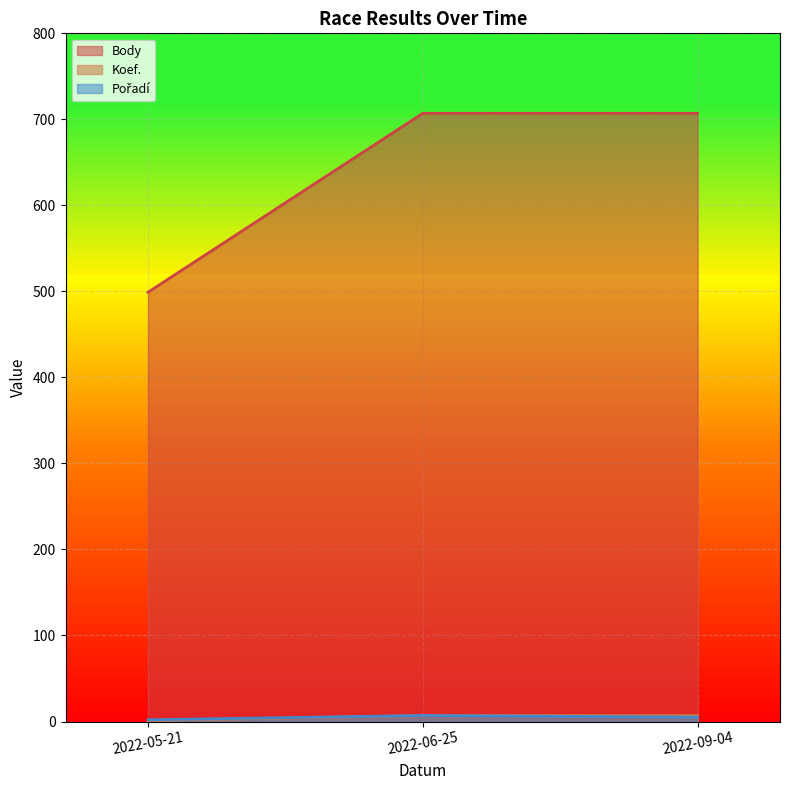

What is the highest value of the Koef. series?

7